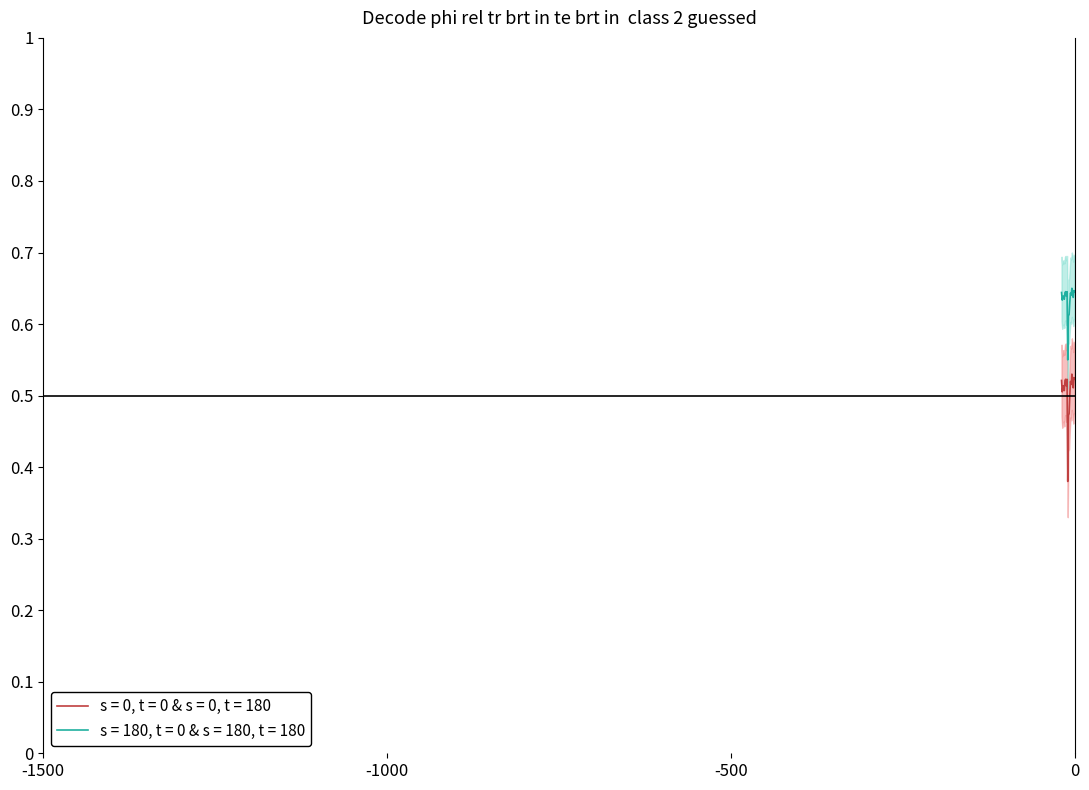

Which label corresponds to the smallest value in the chart?

2001-Q1